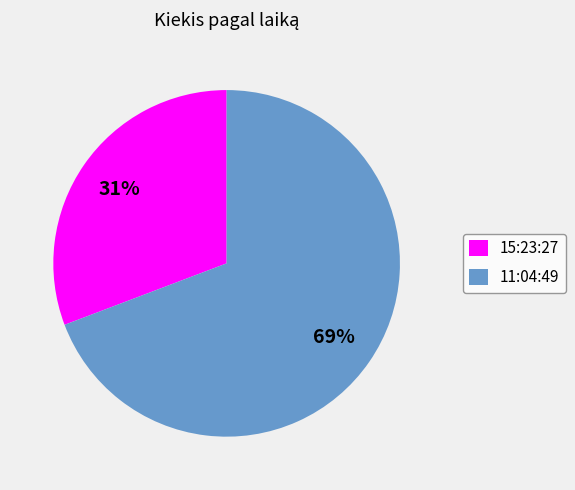

Which has a higher value, 15:23:27 or 11:04:49?

11:04:49